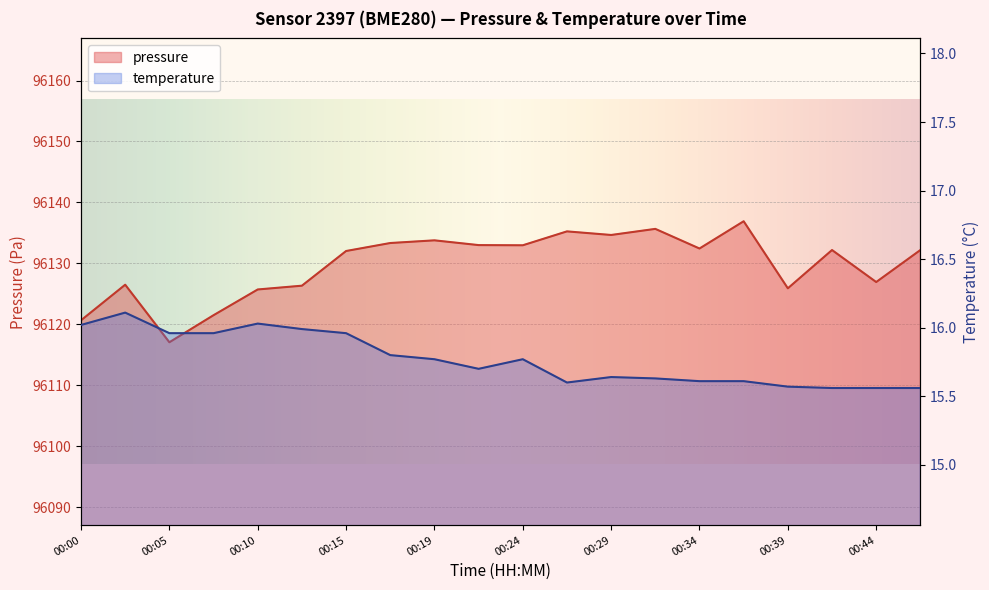

What is the sum of the temperature values at 00:29 and 00:00?

31.7